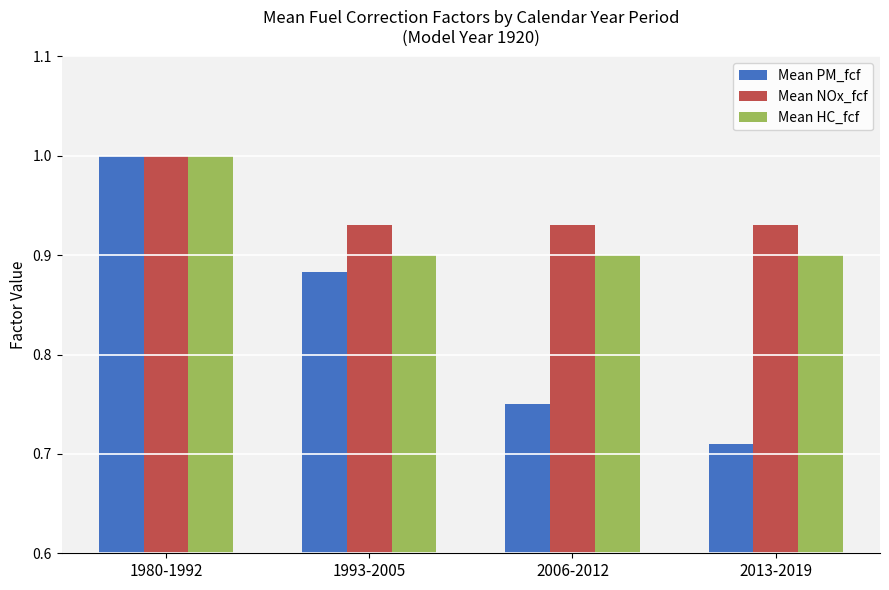

How many bars are there in each group?

3